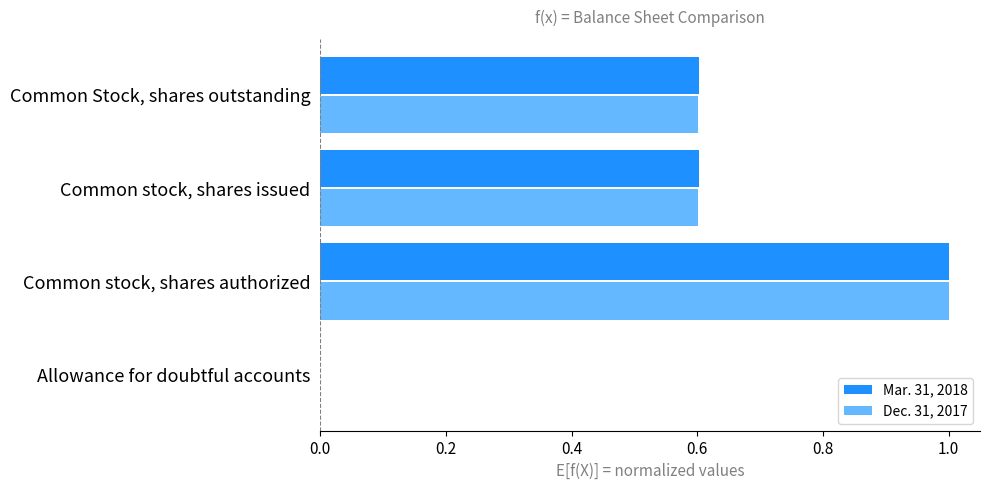

At which category is the sum across all series the highest?

Common stock, shares authorized